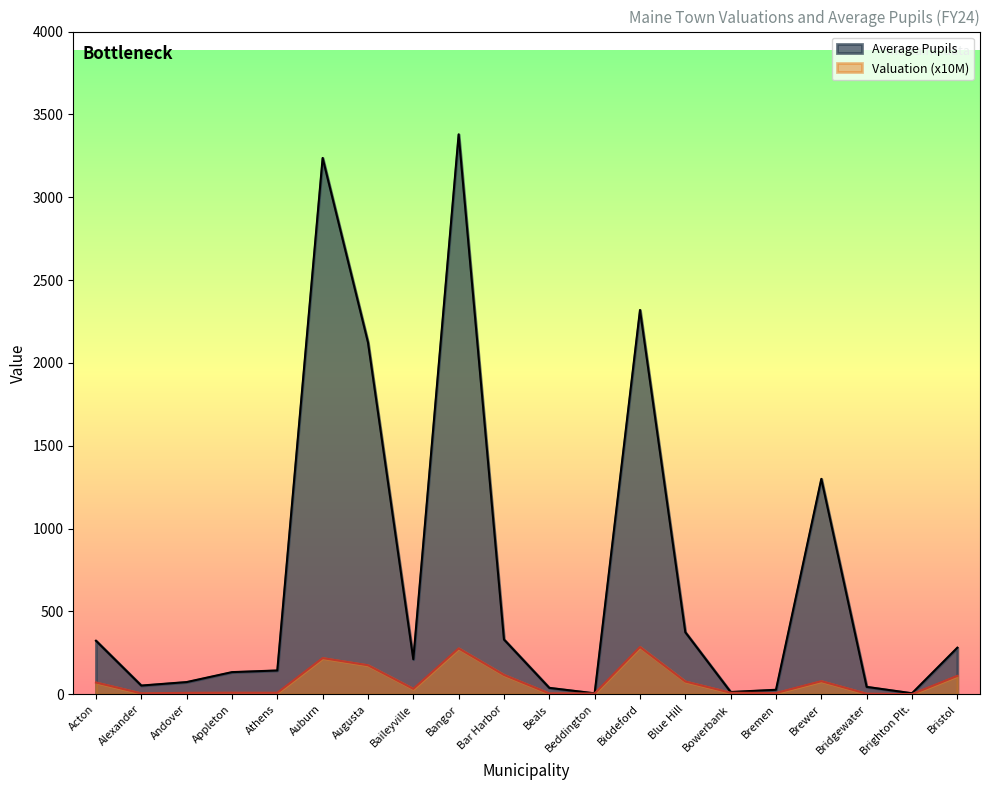

Reading left to right, transcribe all the data shown in this chart.

Average Pupils: 323.5	53.0	74.0	134.0	144.0	3237.0	2124.5	212.0	3379.5	331.0	39.0	6.0	2319.5	375.0	14.0	27.5	1300.5	45.0	6.5	281.5
Valuation (M): 71.3	5.9	9.0	9.6	9.3	218.7	175.6	33.2	277.3	117.1	5.4	5.3	285.5	77.4	9.7	8.1	79.4	3.8	1.4	111.4